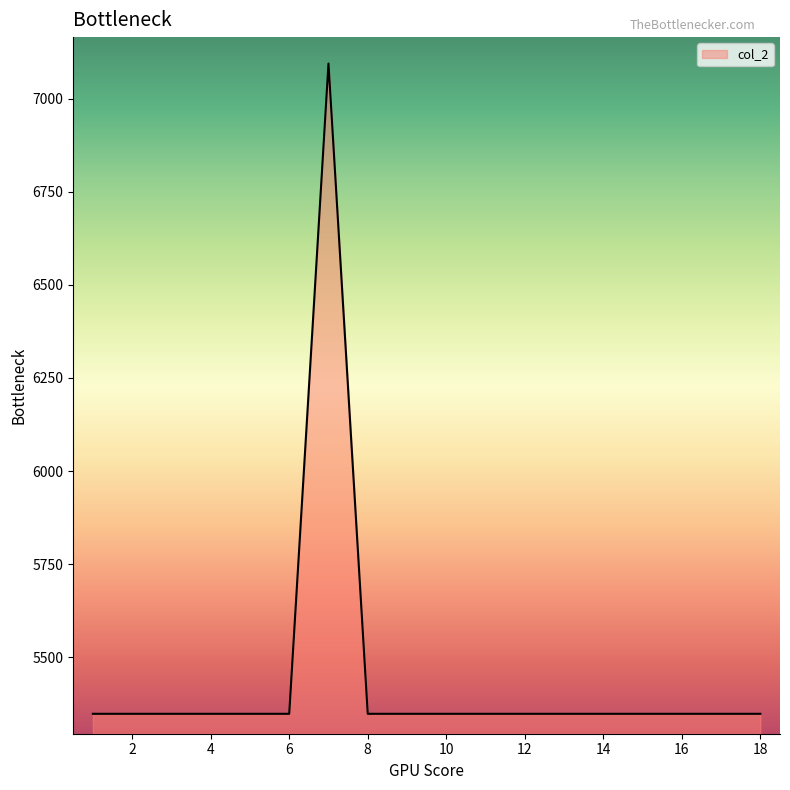

What is the minimum value shown in the chart?

5348.1